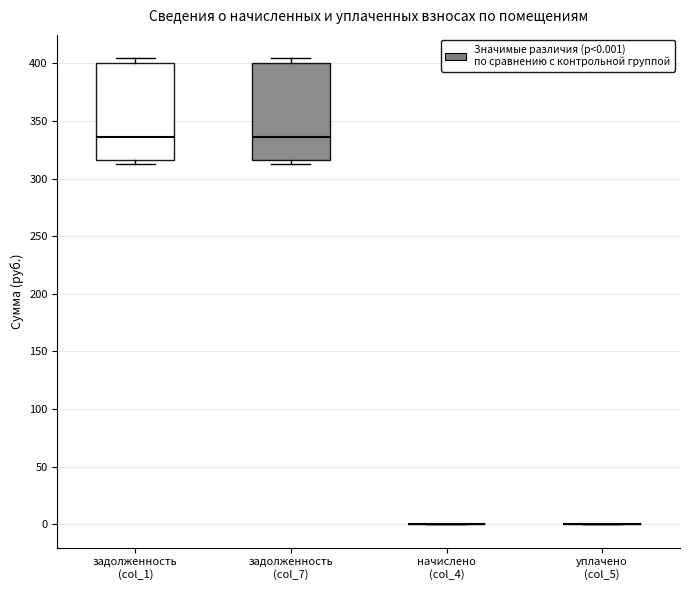

Reading left to right, transcribe this box plot: for each box, give where its median line is, the range the box spans, and where its two whiskers end, as read against the y-axis. The values are not printed on the chart, so give them approximately, as read against the axis.

задолженность (col_1): median 335, box 315 to 400, whiskers 315 (just below the box's lower edge) to 405
задолженность (col_7): median 335, box 315 to 400, whiskers 315 (just below the box's lower edge) to 405
начислено (col_4): box collapsed to a line at 0, whiskers 0 to 0
уплачено (col_5): box collapsed to a line at 0, whiskers 0 to 0